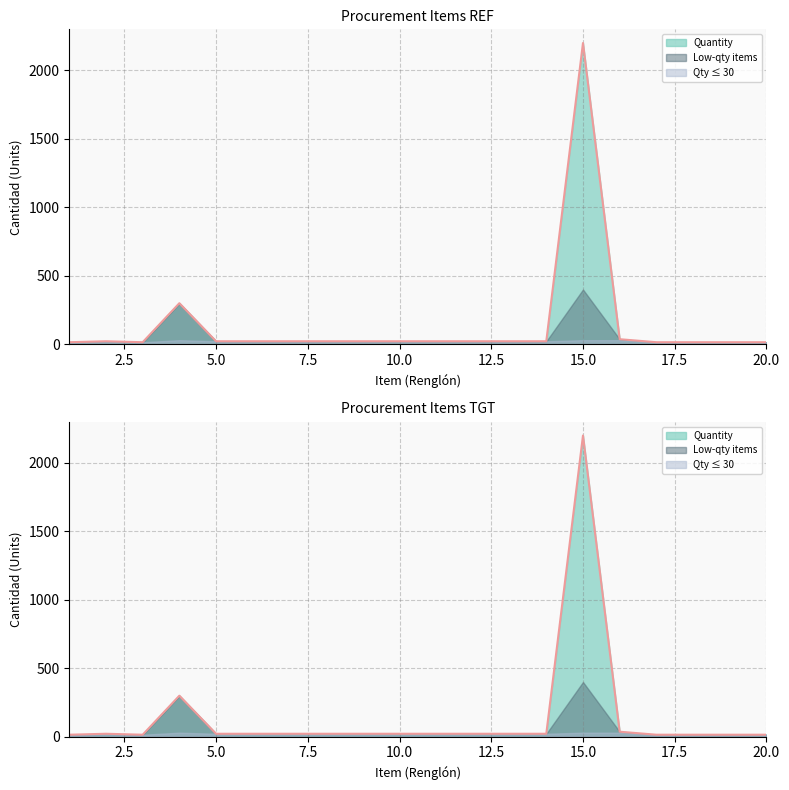

At which category does the data reach its first local peak?

2